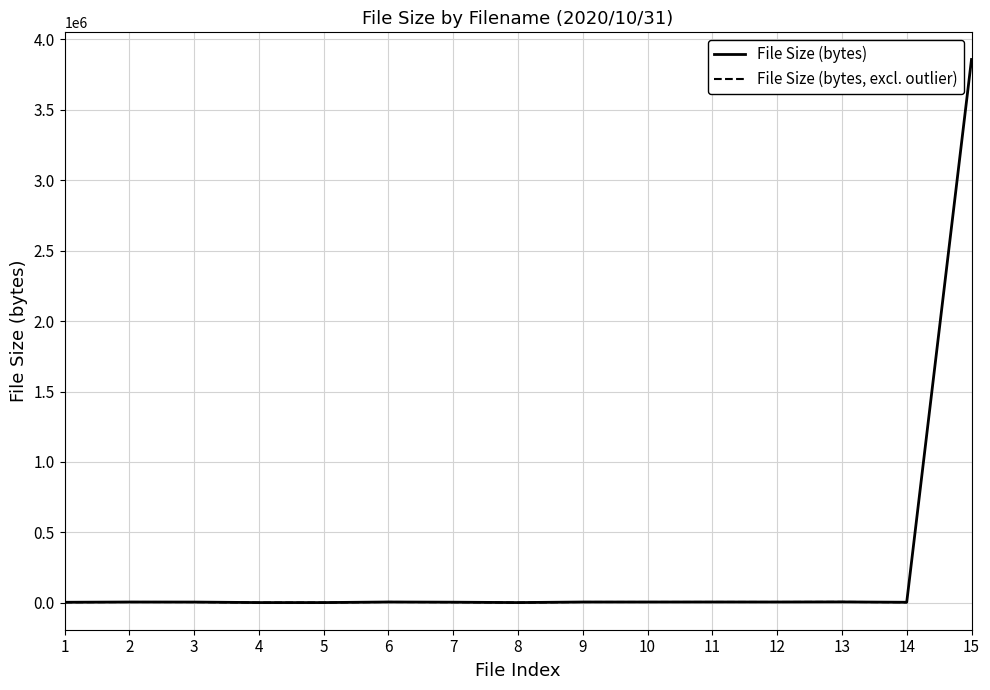

True or false: File Size (bytes) and File Size (bytes, excl. outlier) intersect in this chart.

False